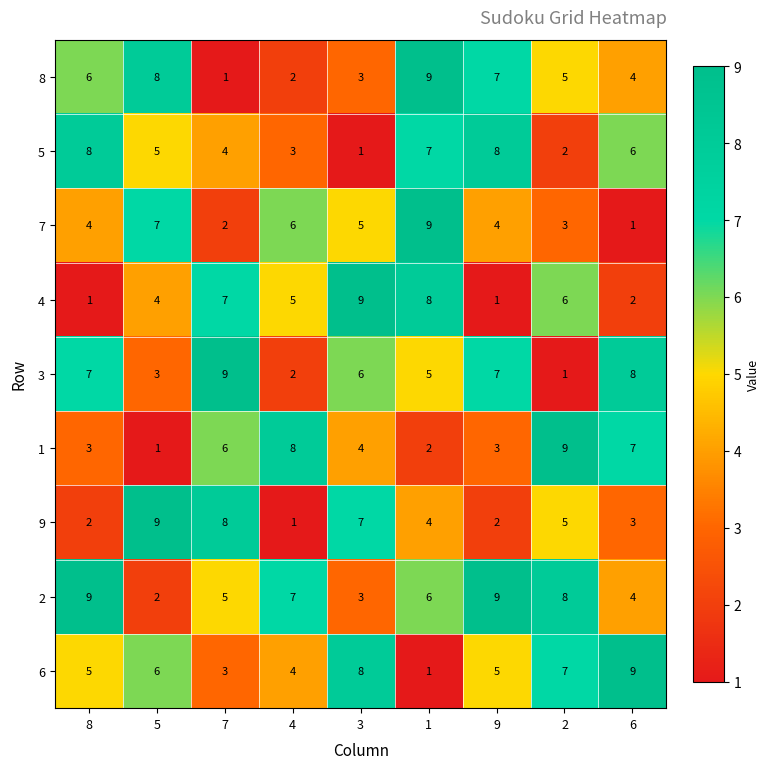

What is the total value across all series at 9?

46